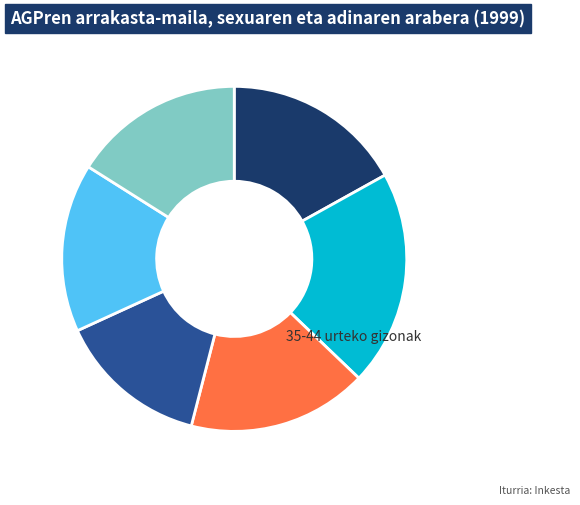

Is there a majority slice in this chart?

No